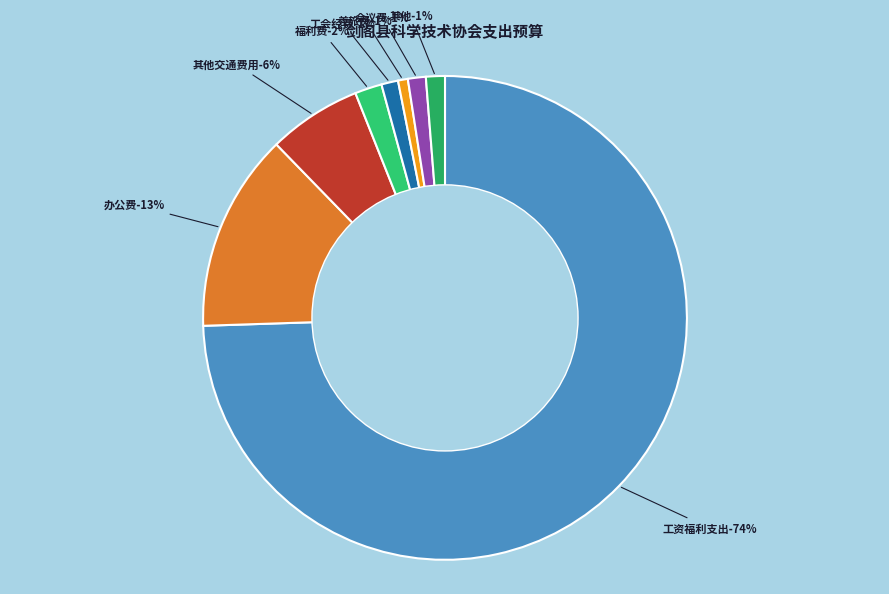

Which category accounts for the majority?

工资福利支出